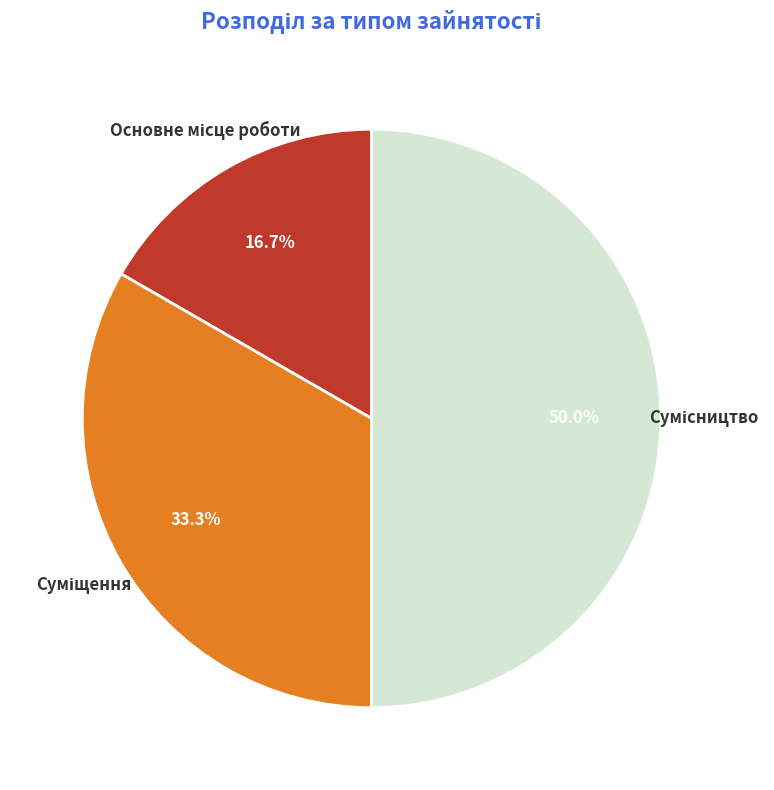

Count the number of slices in the pie.

3